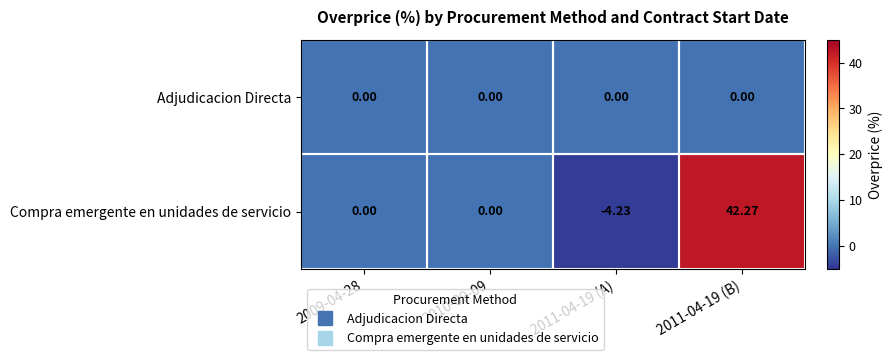

At which category is the sum across all series the highest?

2011-04-19 (B)